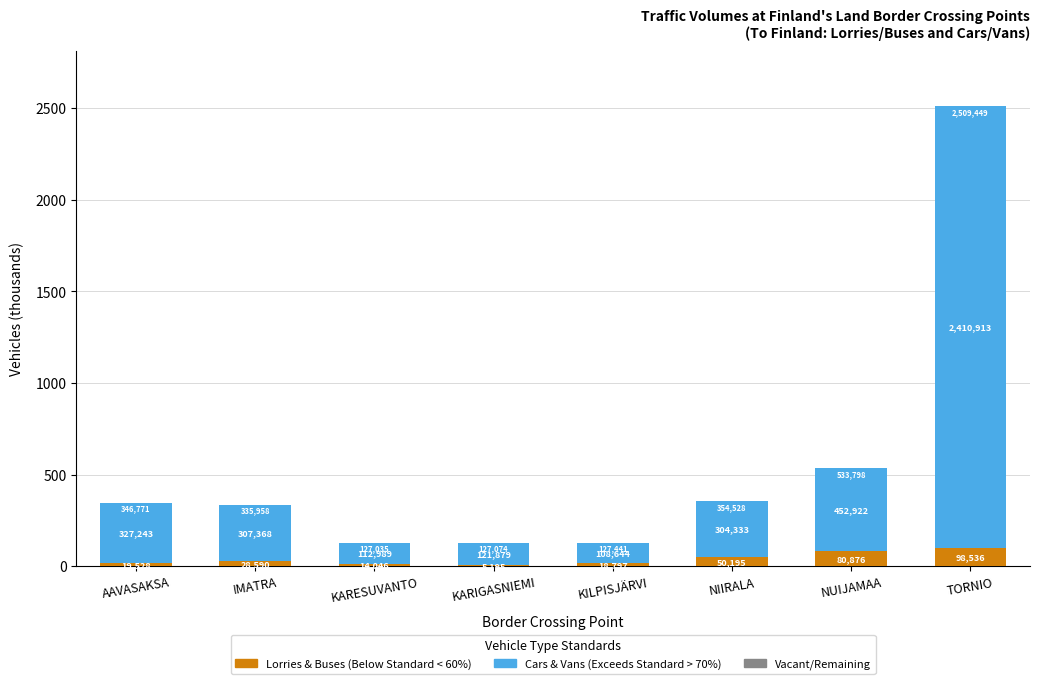

What is the label of the 5th bar from the left?

KILPISJÄRVI